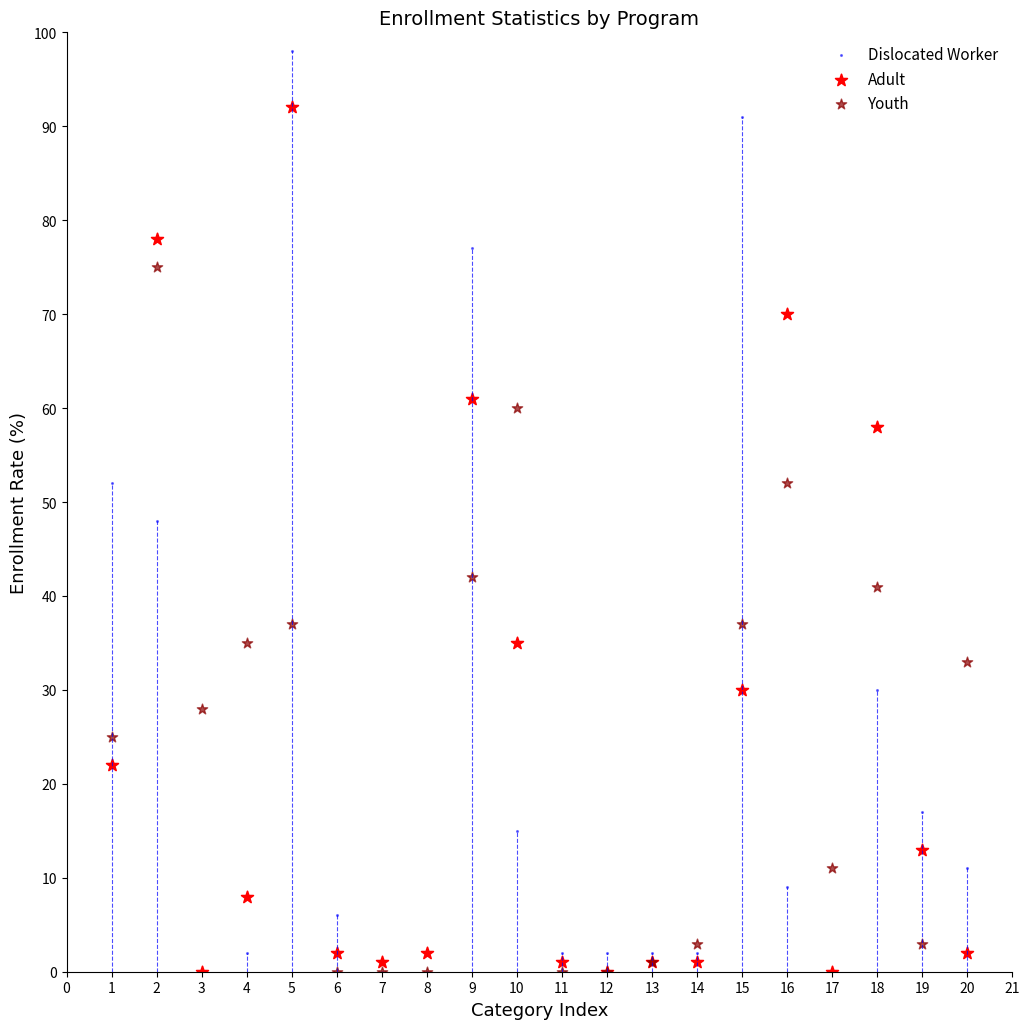

In the Dislocated Worker series, what Y value is closest to 49?

48.0